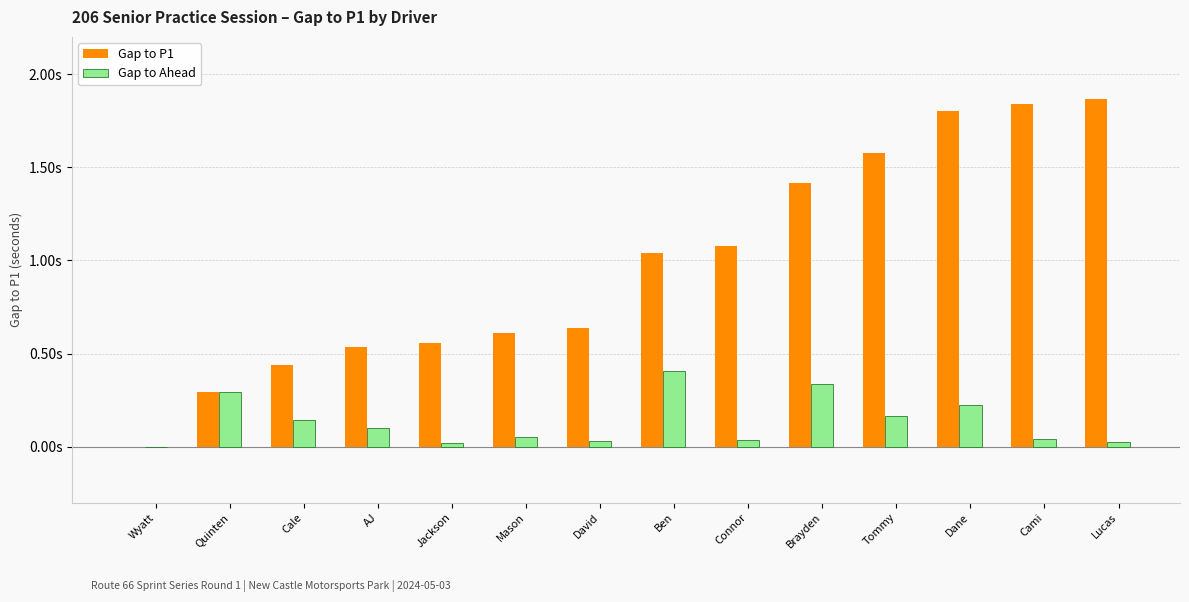

Between Mason and Tommy, which series saw the biggest shift?

Gap to P1